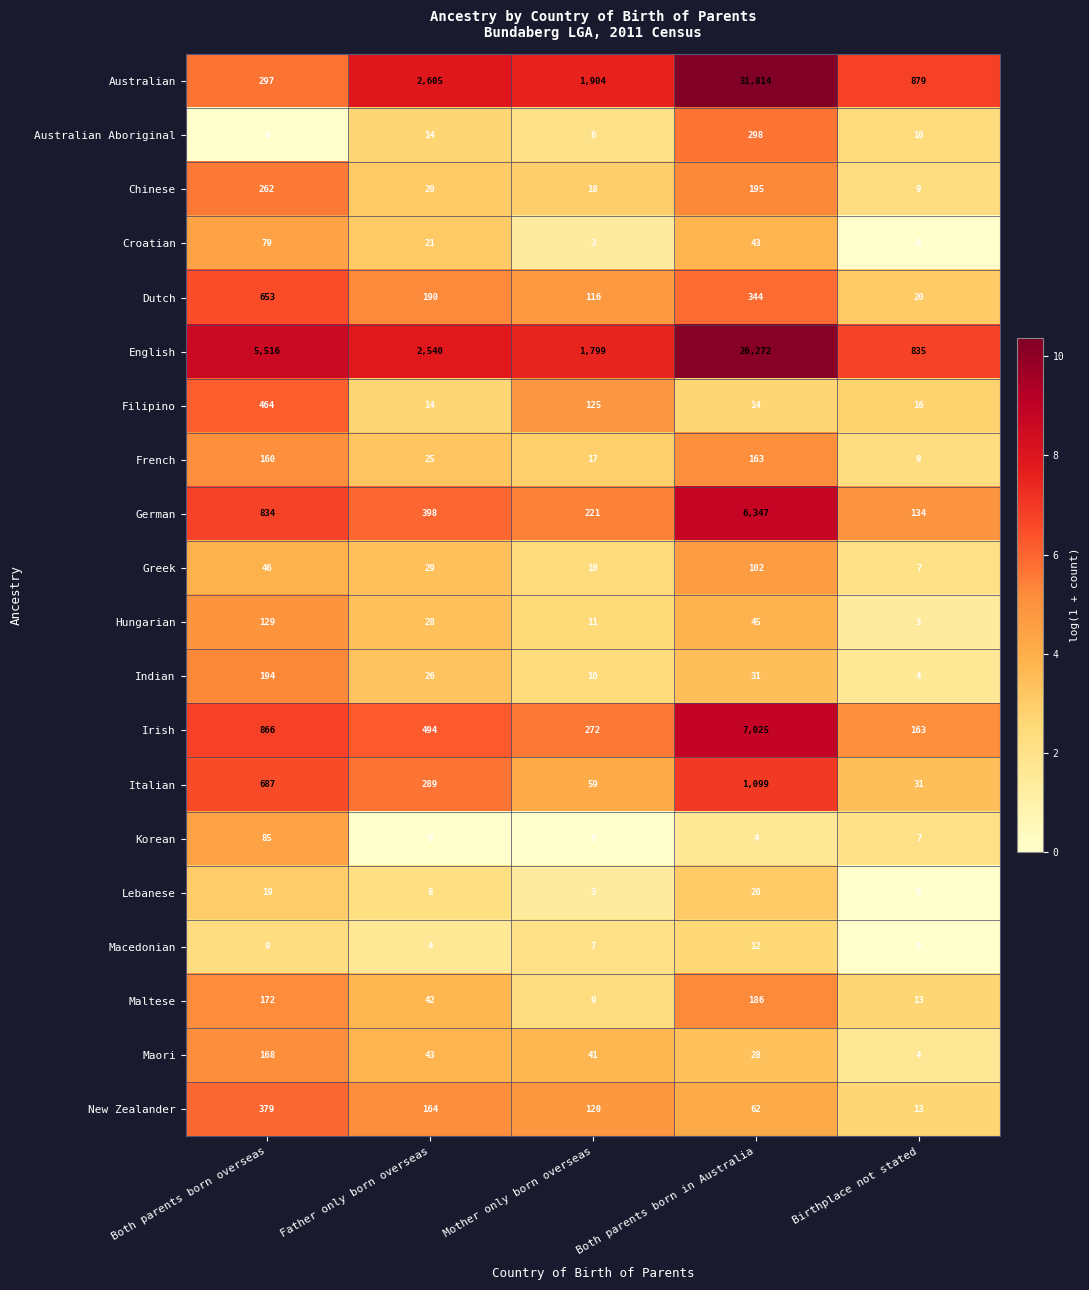

List the series in order of their peak value, lowest first.

Macedonian, Lebanese, Croatian, Korean, Greek, Hungarian, French, Maori, Maltese, Indian, Chinese, Australian Aboriginal, New Zealander, Filipino, Dutch, Italian, German, Irish, English, Australian